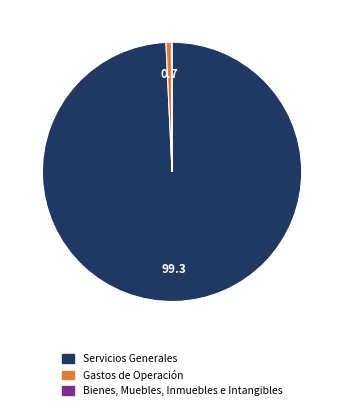

What is the majority slice?

Servicios Generales